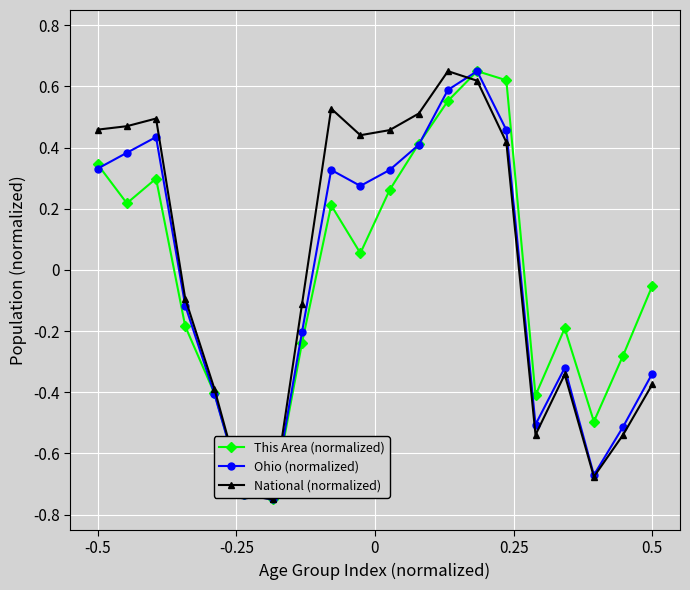

In National (normalized), how many points are higher than both neighbors (excluding endpoints)?

4